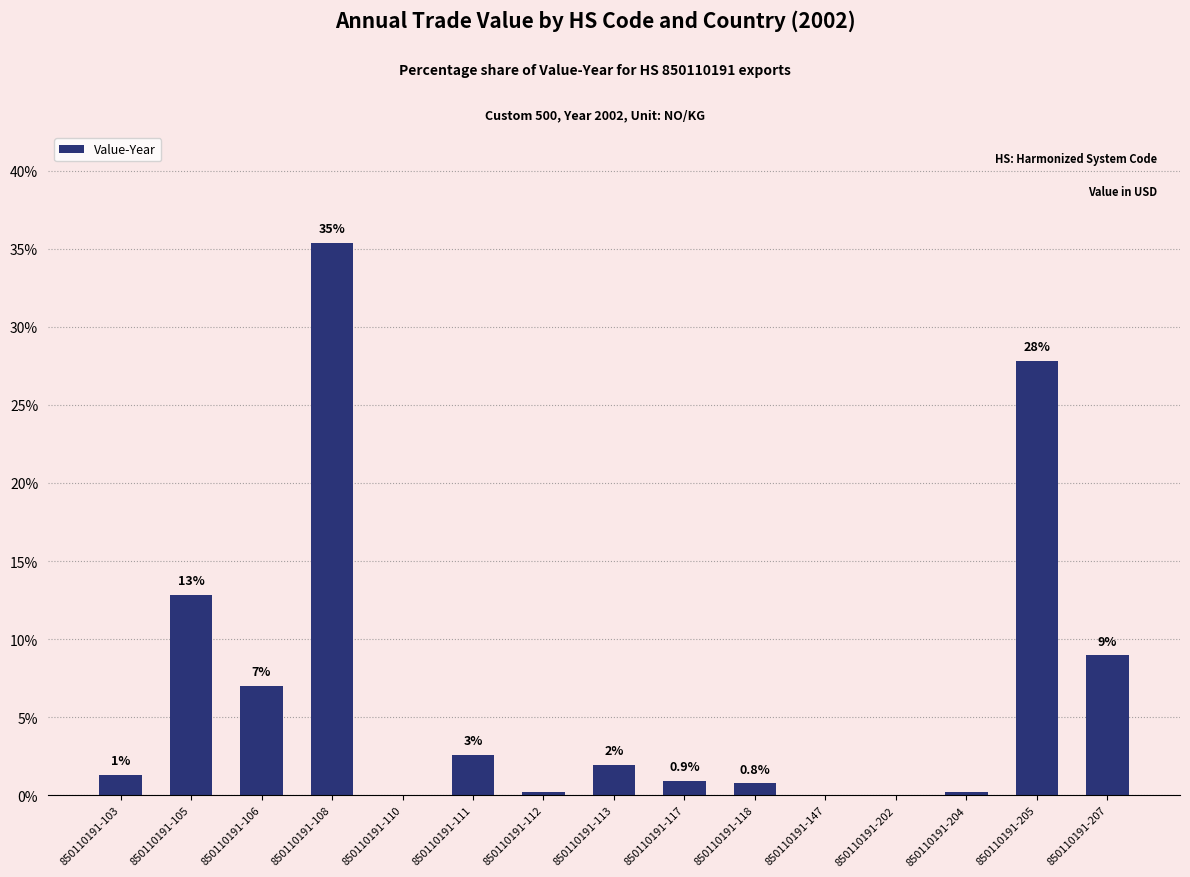

Count the number of categories in the chart.

15